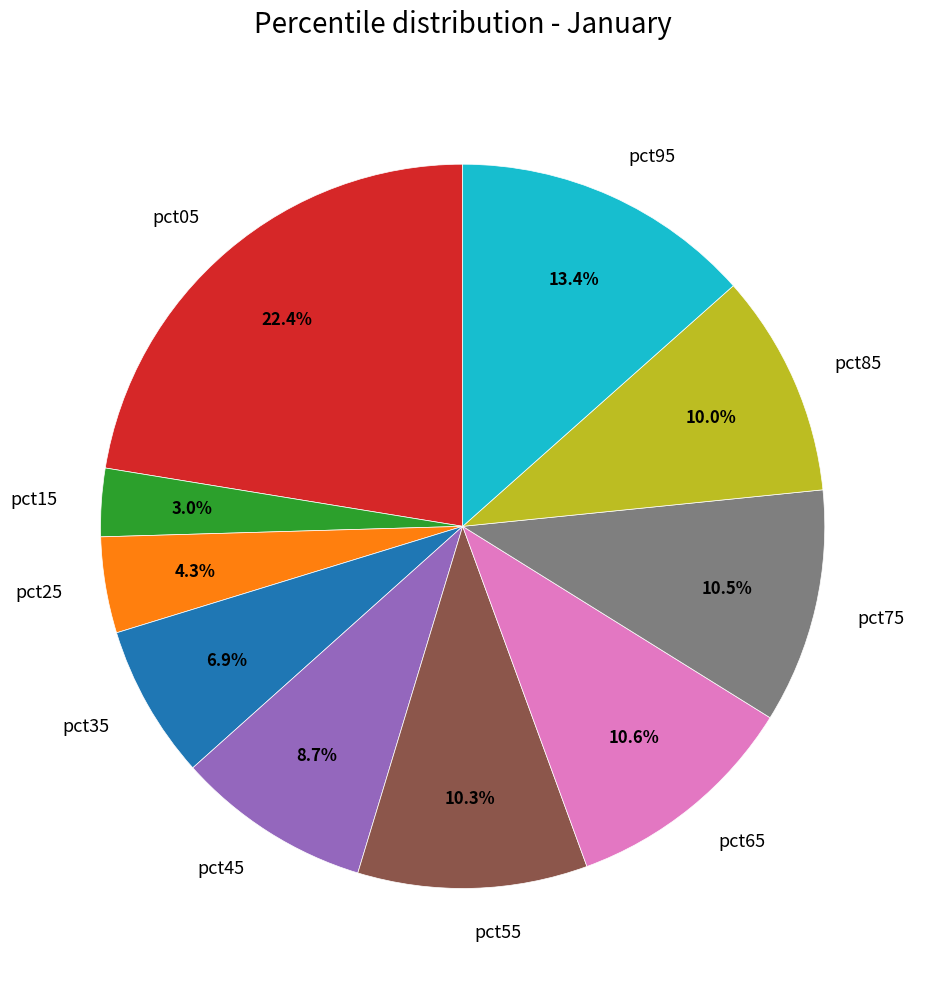

How many segments does this pie chart have?

10